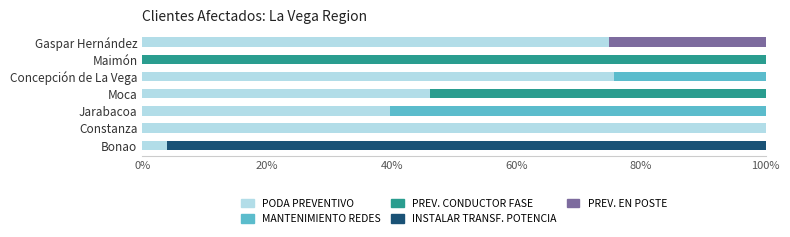

What is the total value across all series at Jarabacoa?

100.0